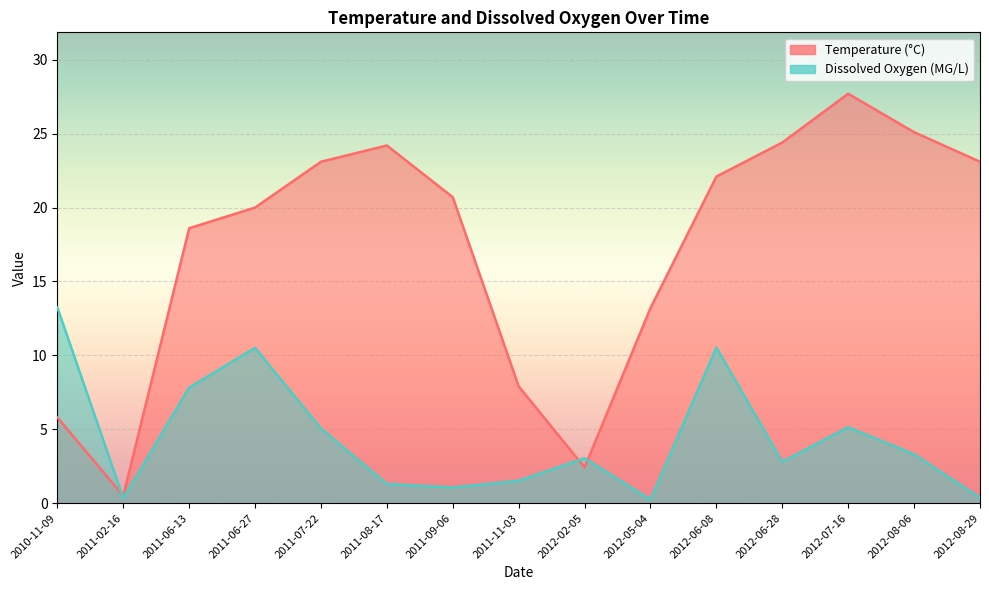

Which category has the highest value across all series?

2012-07-16